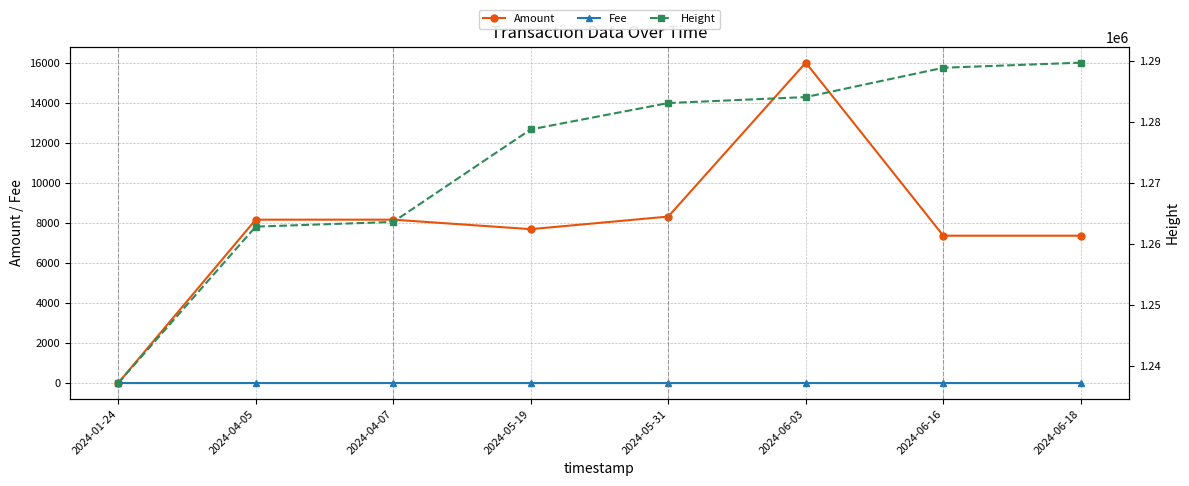

Reading right to left, list all the values displayed in this chart.

Amount: 2024-06-18=7356.1	2024-06-16=7356.1	2024-06-03=15994.0	2024-05-31=8311.5	2024-05-19=7682.4	2024-04-07=8156.7	2024-04-05=8156.7	2024-01-24=0.0
Fee: 2024-06-18=0.0	2024-06-16=0.0	2024-06-03=0.0	2024-05-31=0.0	2024-05-19=0.0	2024-04-07=0.0	2024-04-05=0.0	2024-01-24=0.0
Height: 2024-06-18=1289678.0	2024-06-16=1288843.0	2024-06-03=1284039.0	2024-05-31=1283063.0	2024-05-19=1278739.0	2024-04-07=1263578.0	2024-04-05=1262805.0	2024-01-24=1237172.0